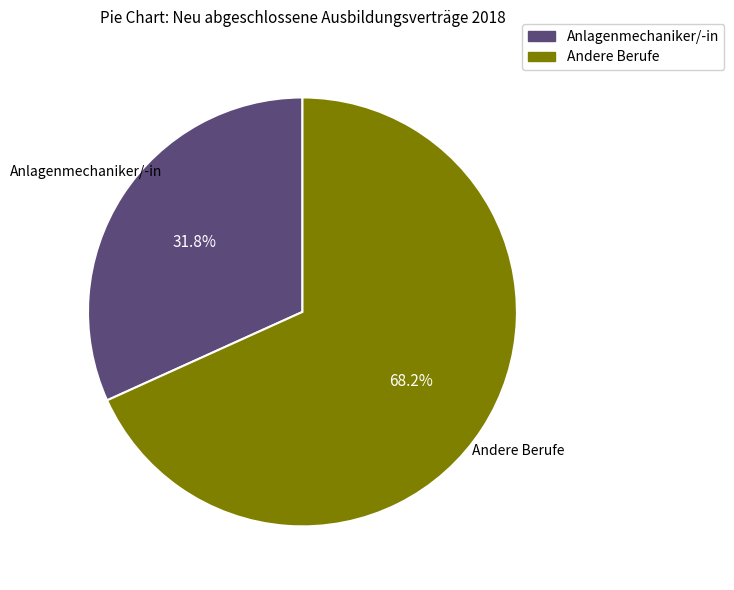

Is the sum of Andere Berufe and Anlagenmechaniker/-in greater than half?

Yes